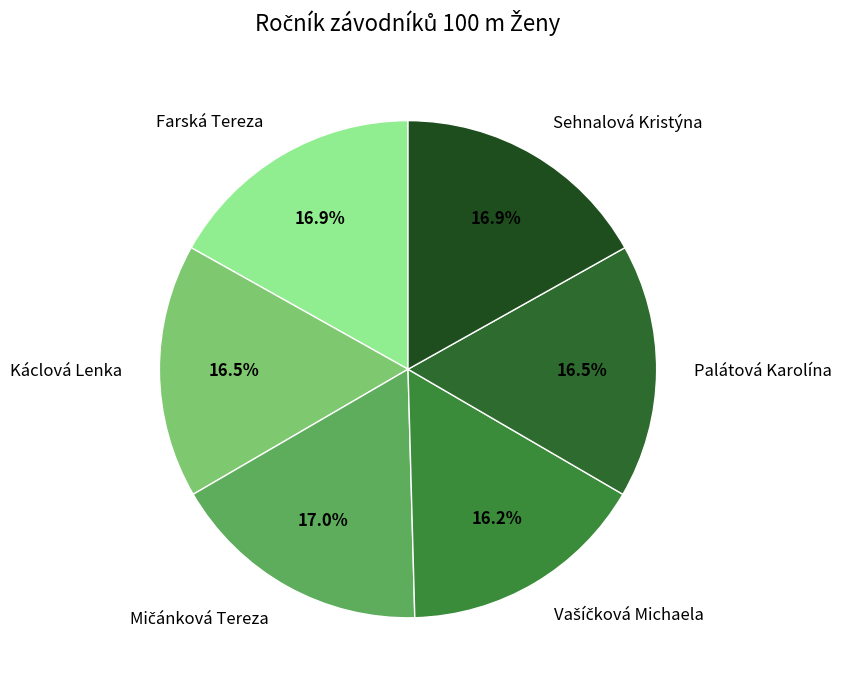

Is there a majority slice in this chart?

No